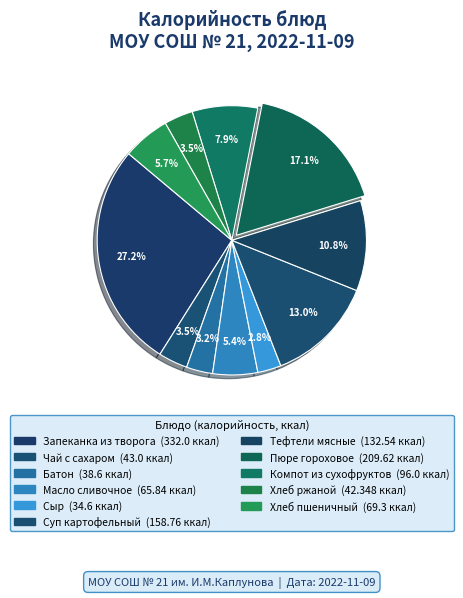

How many slices are in this pie chart?

11